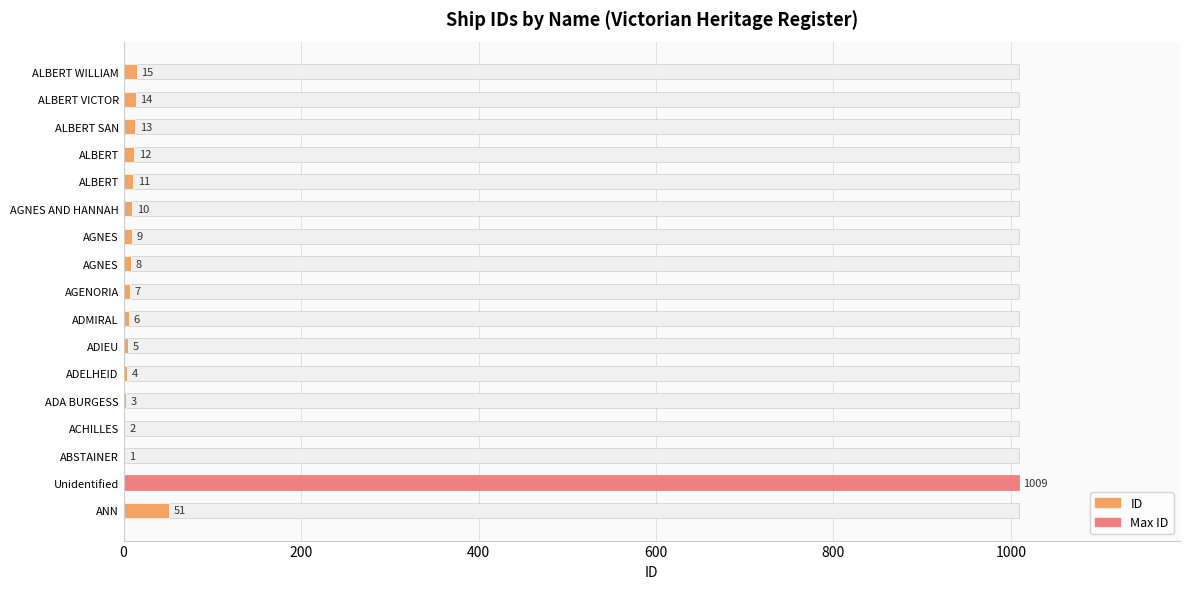

What is the change in value from AGNES to ALBERT WILLIAM?

+6